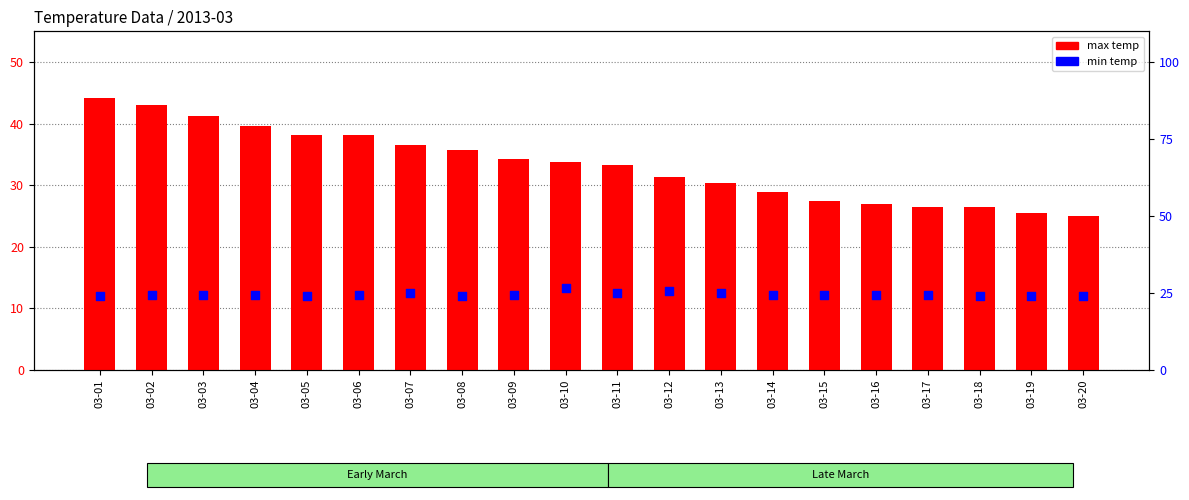

Which series has the widest spread of Y values?

max temp